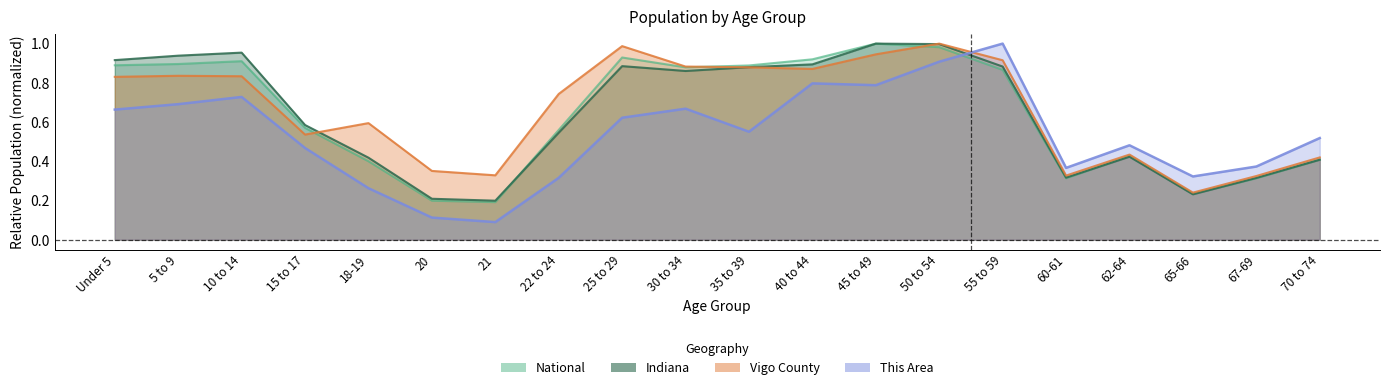

At how many categories does at least one series exceed 0?

20